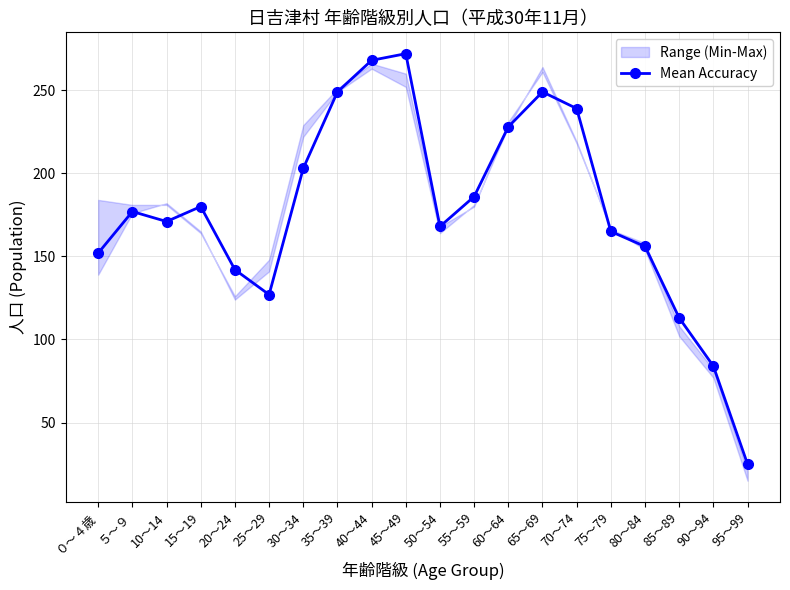

The value at 25～29 is 27. True or false?

False